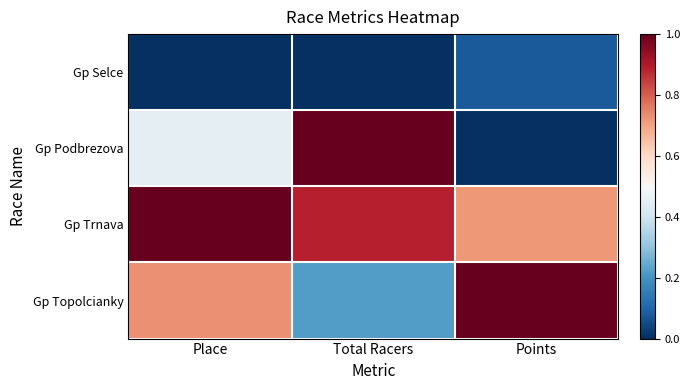

Rank the series at Place from highest to lowest value.

Gp Trnava, Gp Topolcianky, Gp Podbrezova, Gp Selce